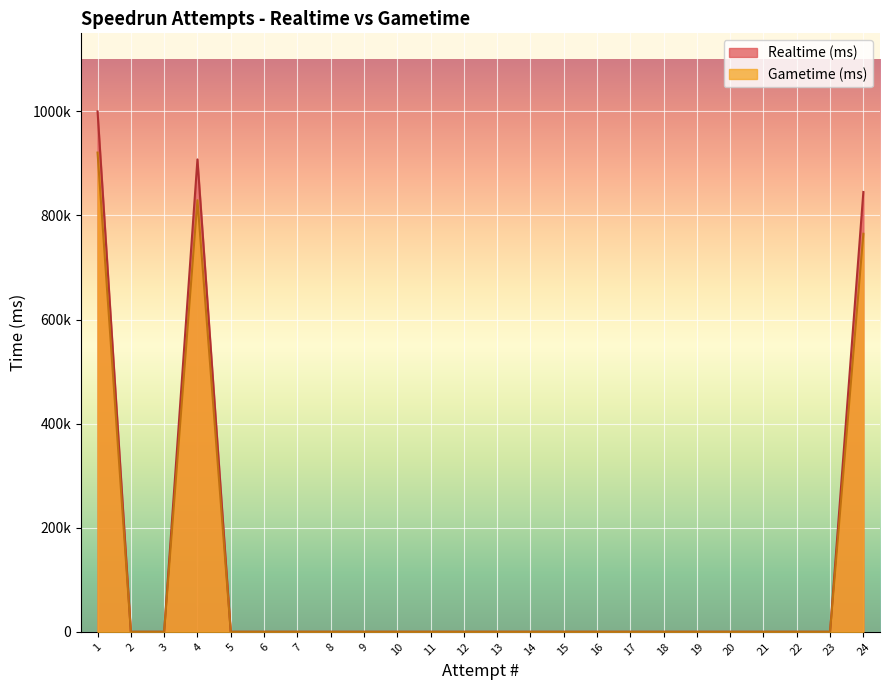

True or false: Gametime (ms) has a value of -570709 at 6.

False